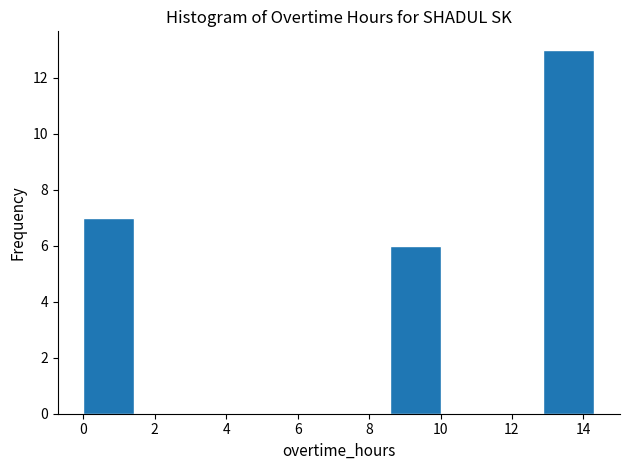

Reading left to right, list every bar in this chart as the range it spans on the x-axis followed by its height. Neither the bar edges nor the heights are printed on the chart, so give them approximately, as read against the axes.

0.0 to 1.4: 7
1.4 to 2.8: 0
2.8 to 4.2: 0
4.2 to 5.8: 0
5.8 to 7.2: 0
7.2 to 8.6: 0
8.6 to 10.0: 6
10.0 to 11.4: 0
11.4 to 12.8: 0
12.8 to 14.4: 13